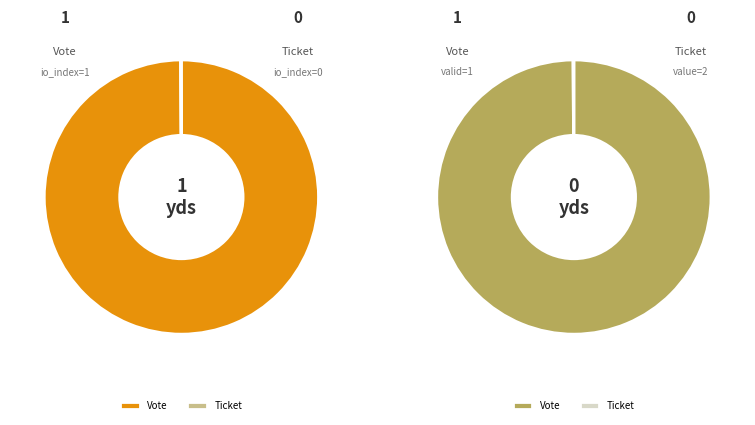

Which has a higher value, Vote or Ticket?

Vote